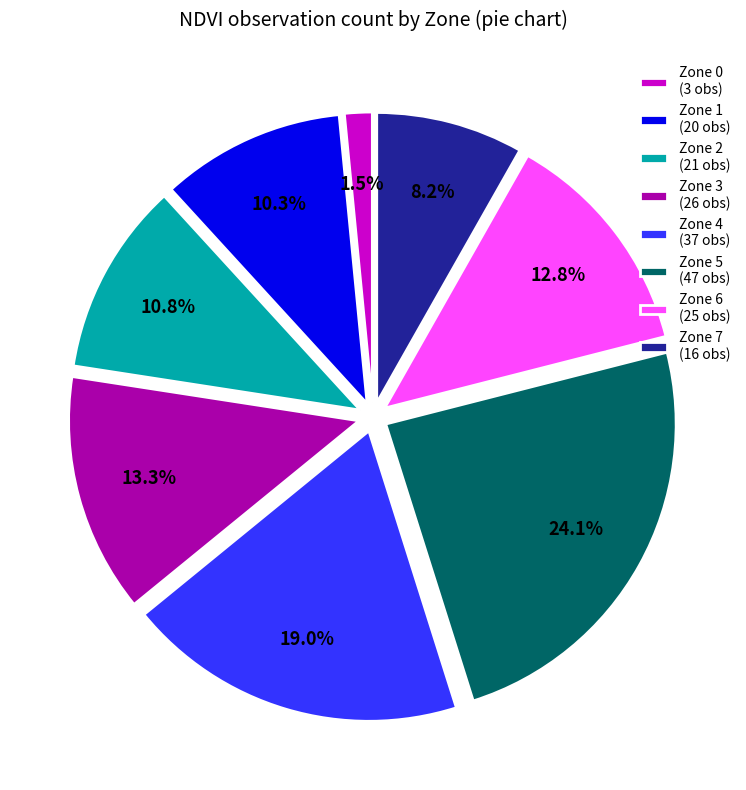

To the nearest percent, what is the difference between the largest and smallest slice percentages?

23%